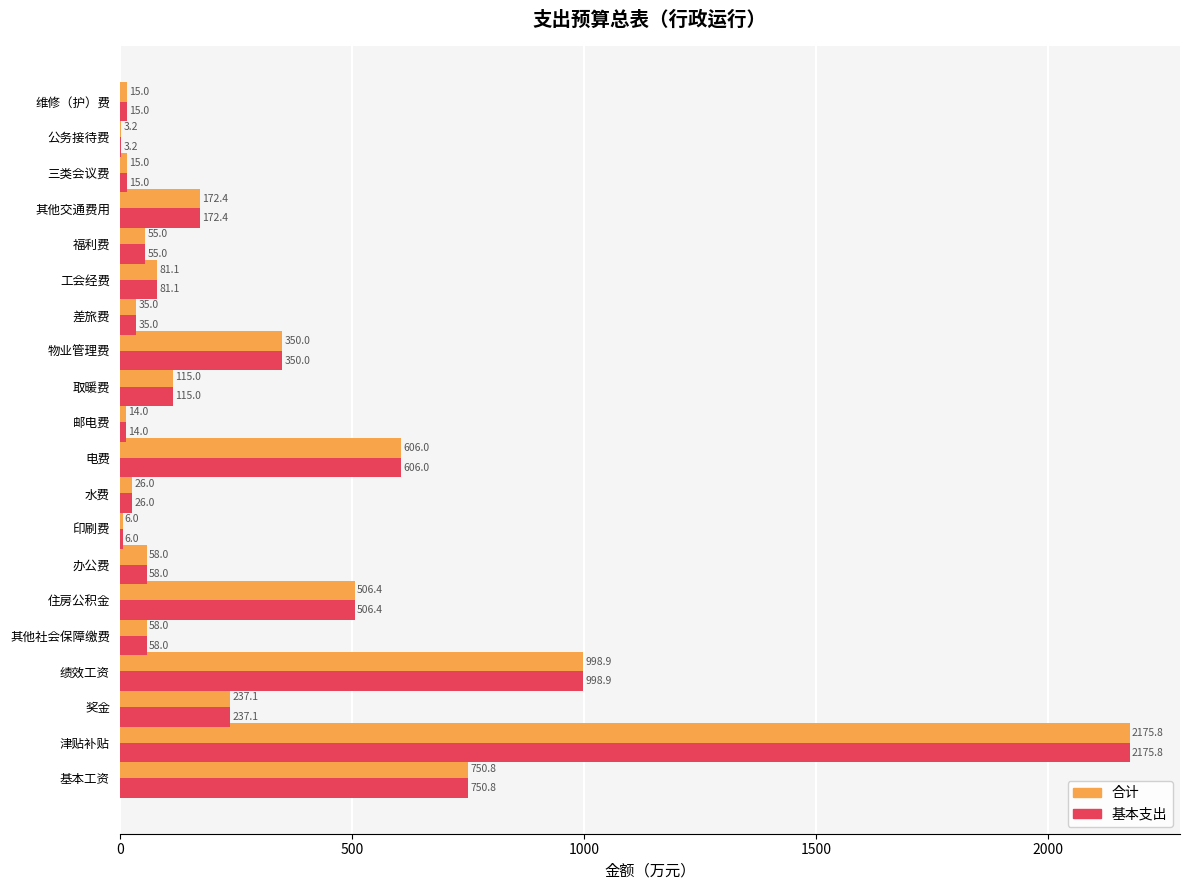

Count the number of categories in the chart.

20